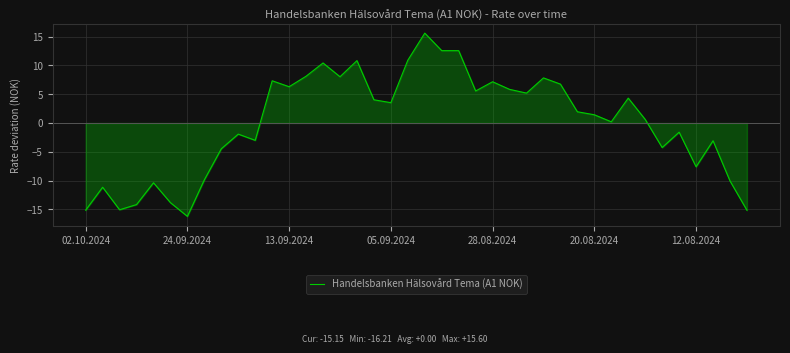

What is the maximum value shown in the chart?

15.6